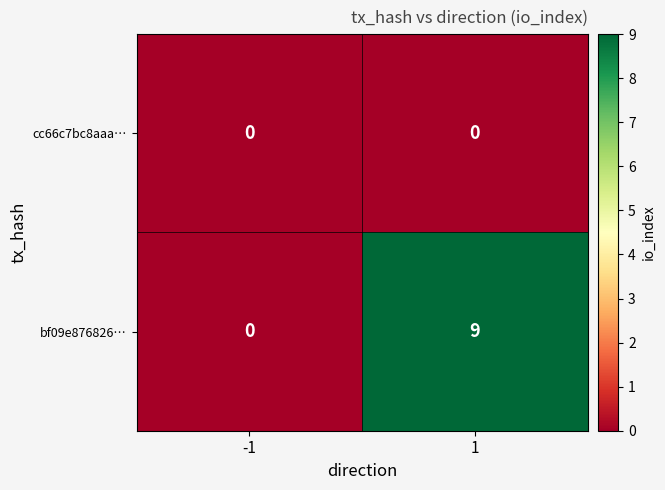

Between -1 and 1, which series saw the biggest shift?

bf09e876826…